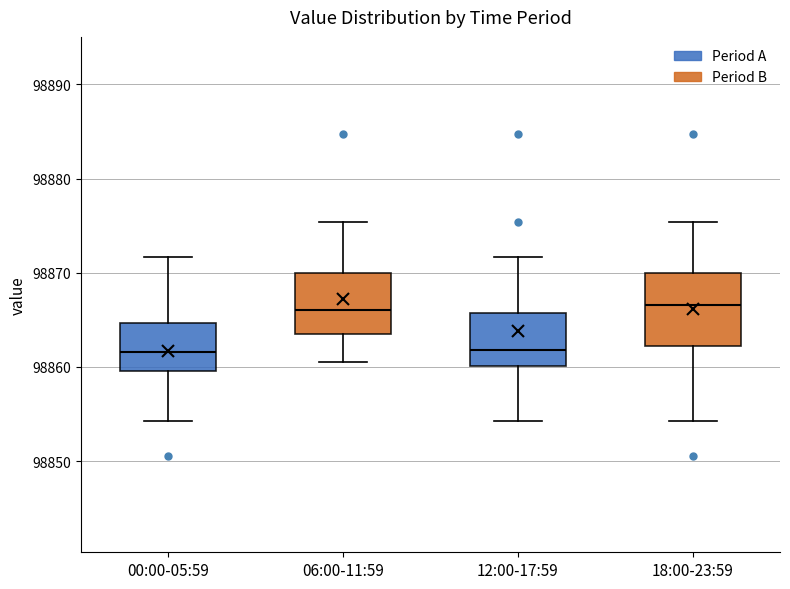

Where does the median line of the box for 06:00-11:59 sit on the y-axis? The values are not printed on the chart, so give them approximately, as read against the axis.

98866